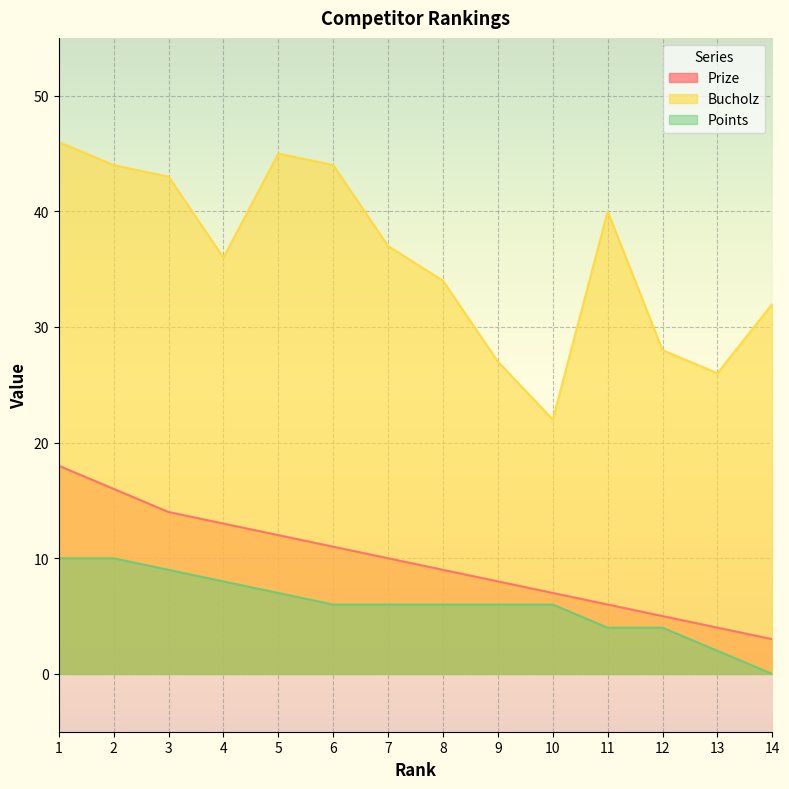

At which label does Prize first exceed 10?

1